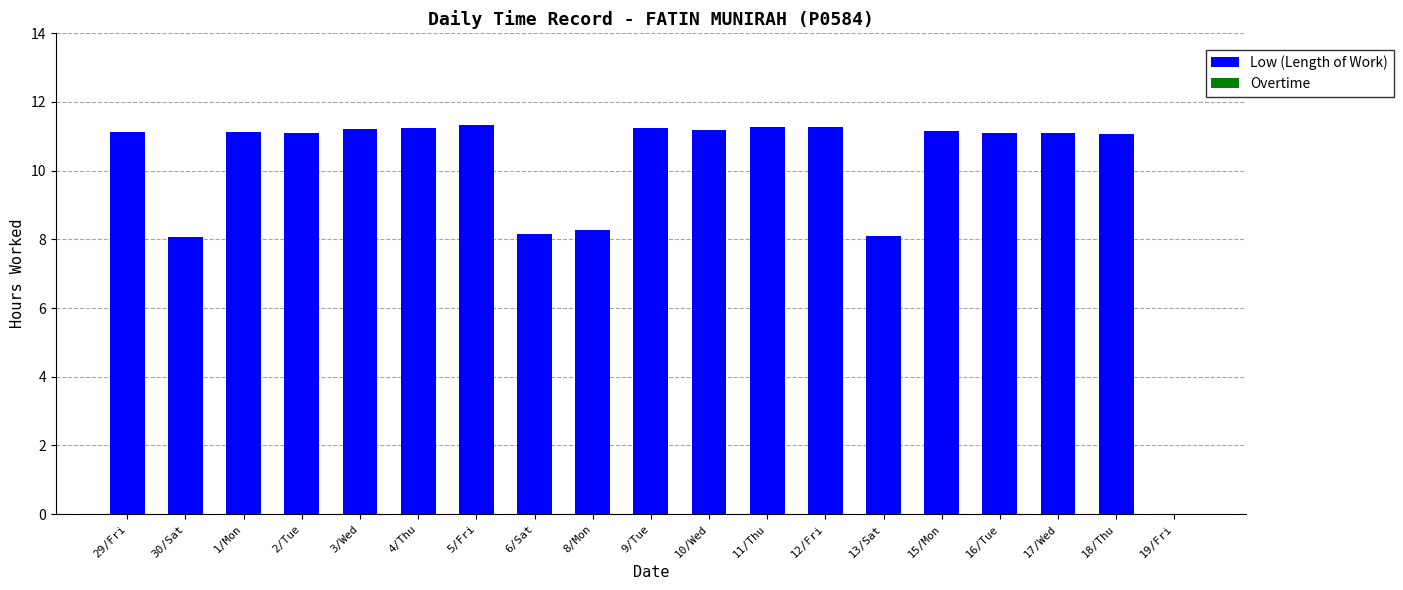

Is it true that the value at 15/Mon is 11.2?

True